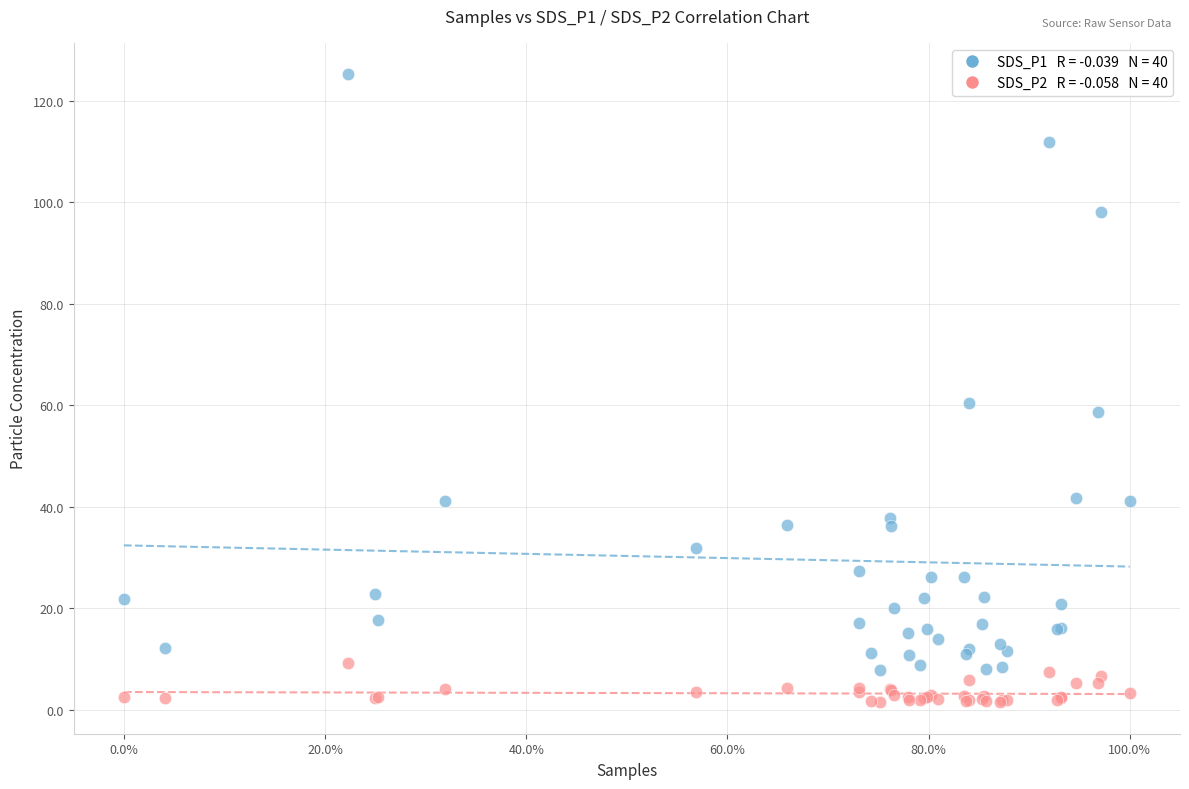

Across all series, what Y value is closest to 63?

60.4